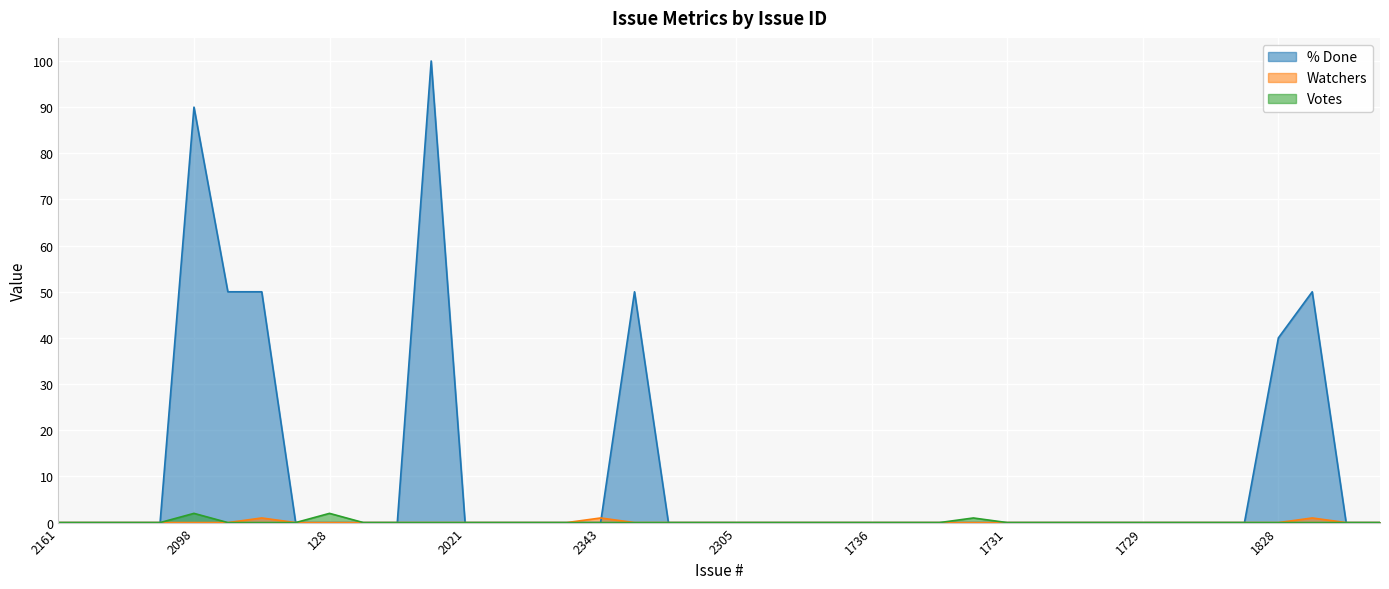

What is the difference between the maximum and minimum values in the Votes series?

2